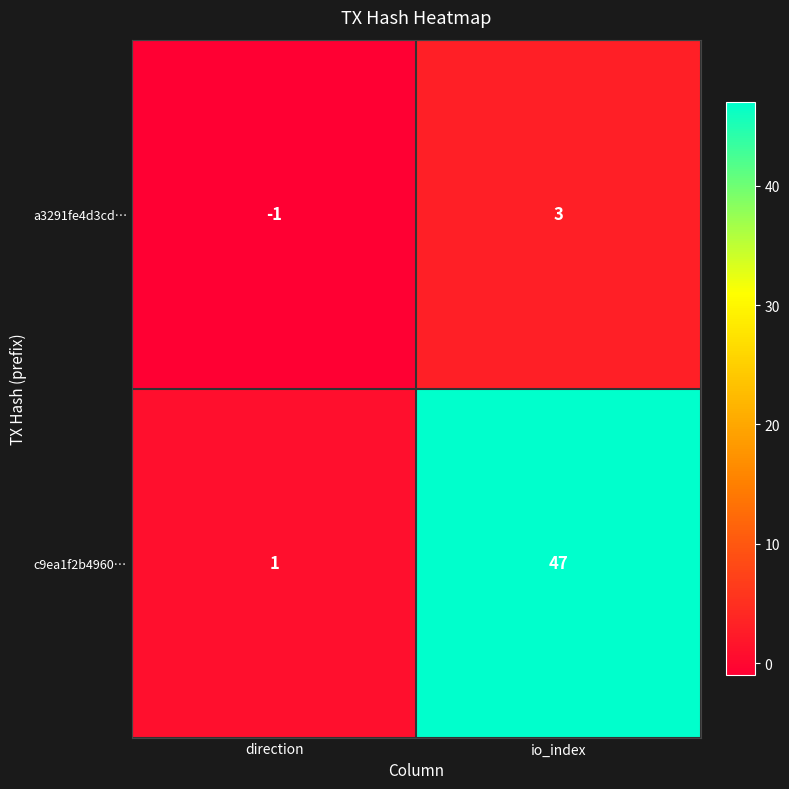

What is the spread (max minus min) of values at io_index?

44